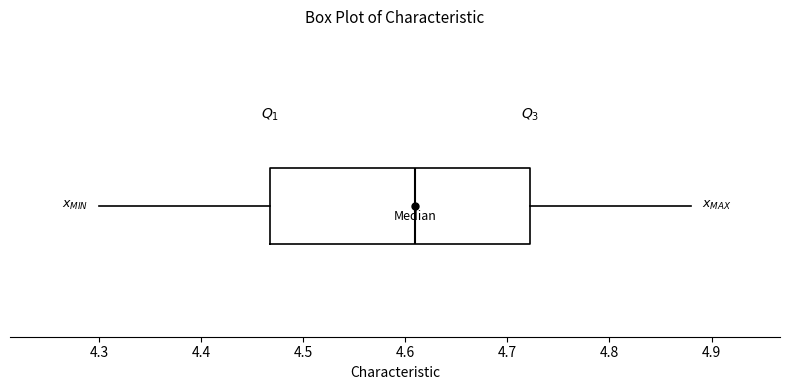

Transcribe this box plot: give where the median line is, the range the box spans, and where the two whiskers end, as read against the x-axis. The values are not printed on the chart, so give them approximately, as read against the axis.

median 4.61, box 4.47 to 4.72, whiskers 4.30 to 4.88